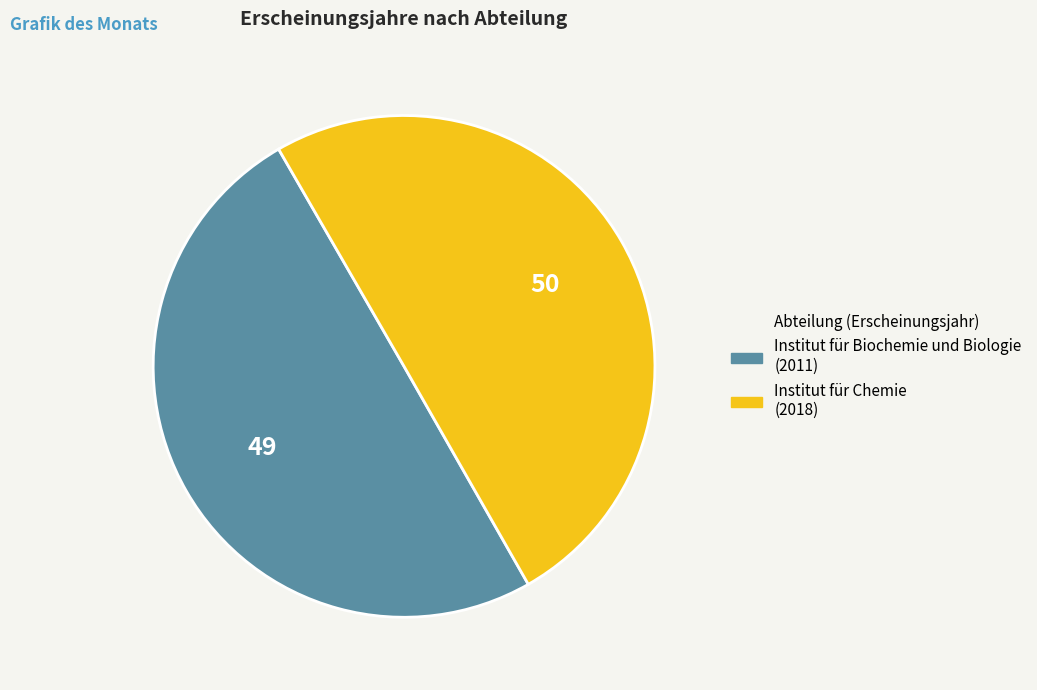

Combined, do Institut für Chemie and Institut für Biochemie und Biologie account for over 50%?

Yes